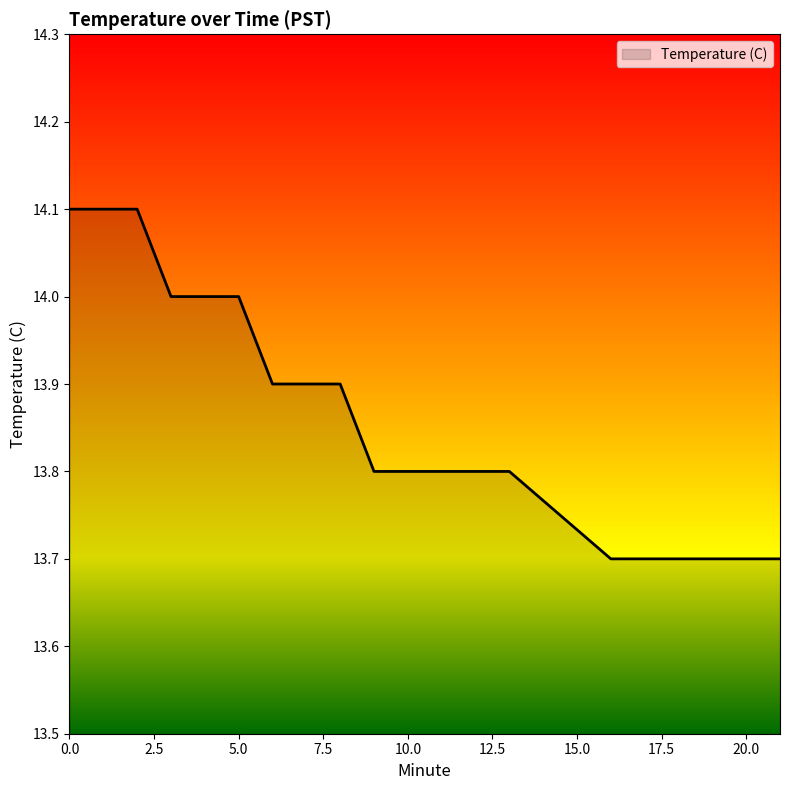

Does the chart display data point markers on the line(s)?

No